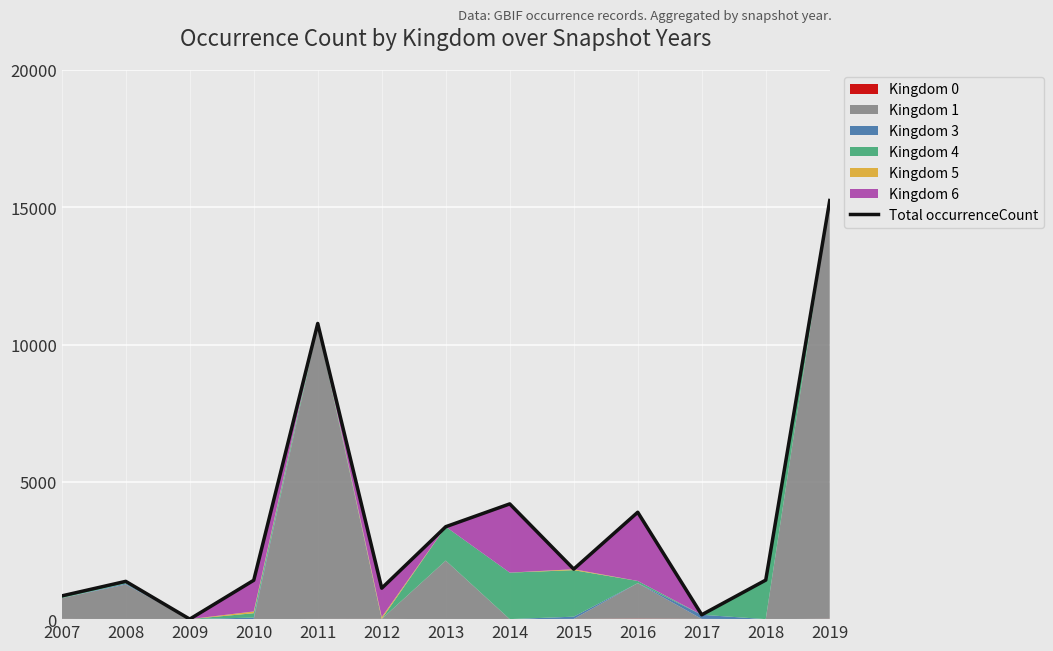

How many data points are above 1422?

6